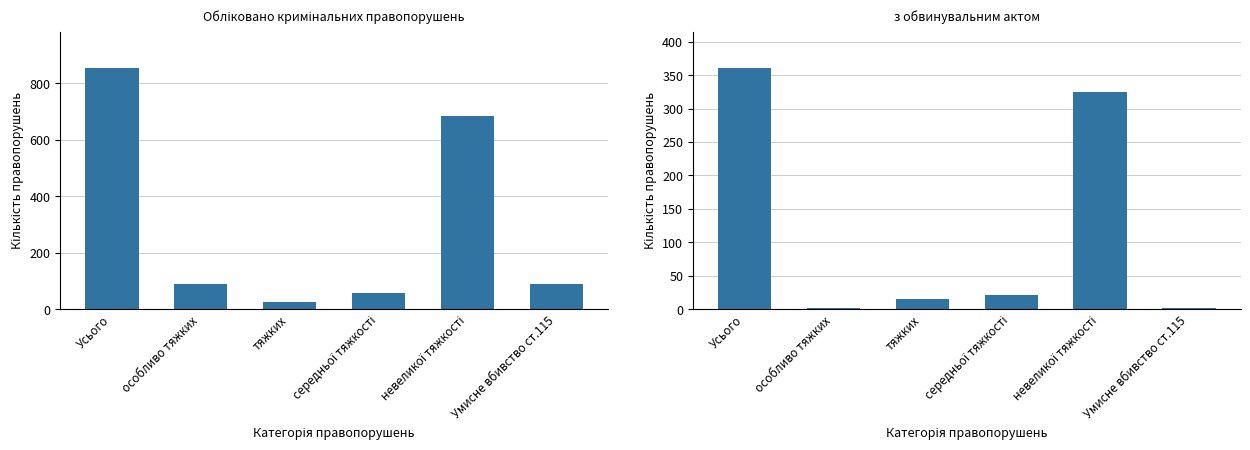

Rank the series by their maximum value, from highest to lowest.

Обліковано кримінальних правопорушень, з обвинувальним актом